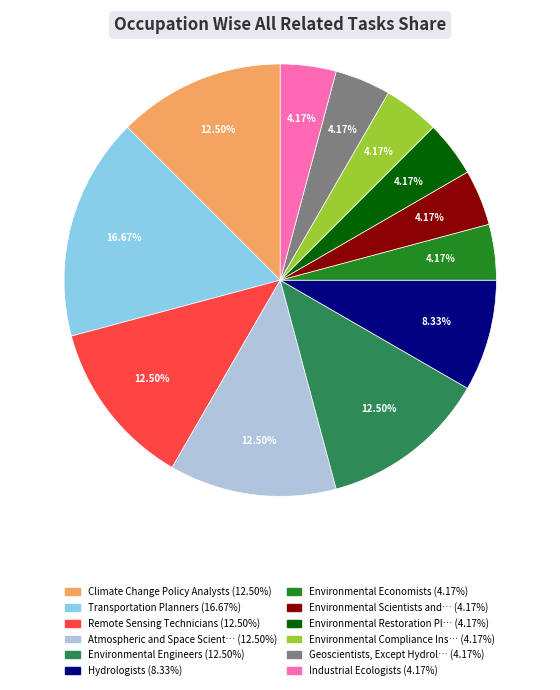

Is there any slice that represents more than half of the pie?

No